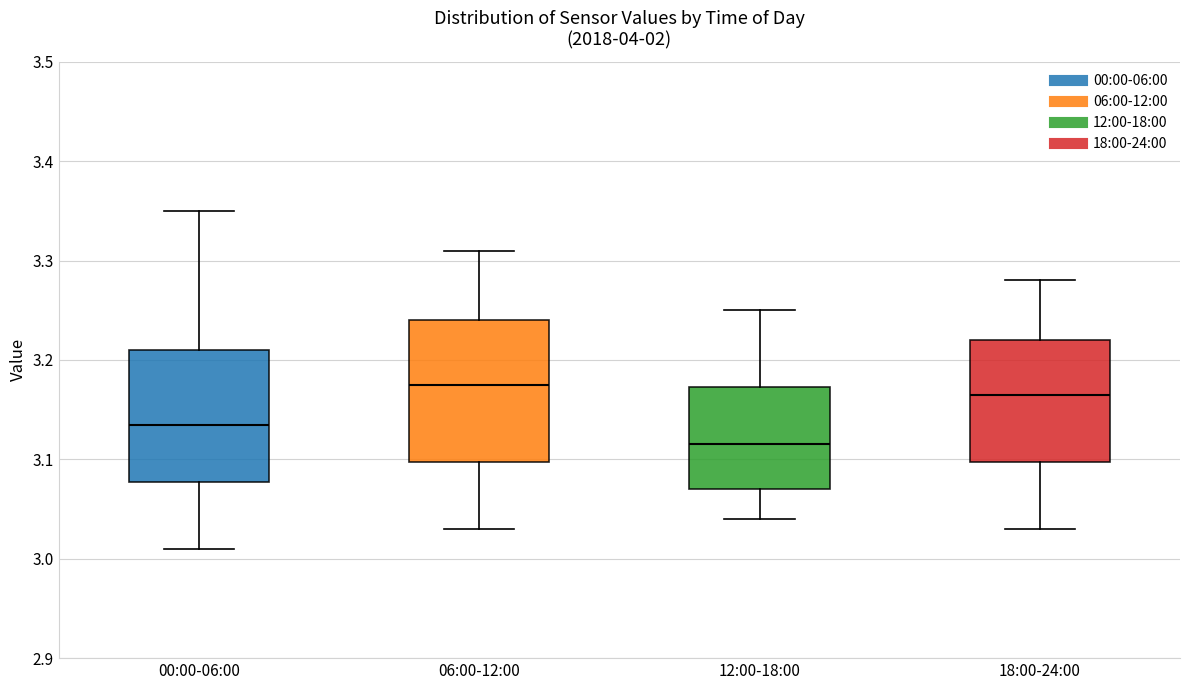

Where is the lower edge of the box for 06:00-12:00 on the y-axis? The values are not printed on the chart, so give them approximately, as read against the axis.

3.10